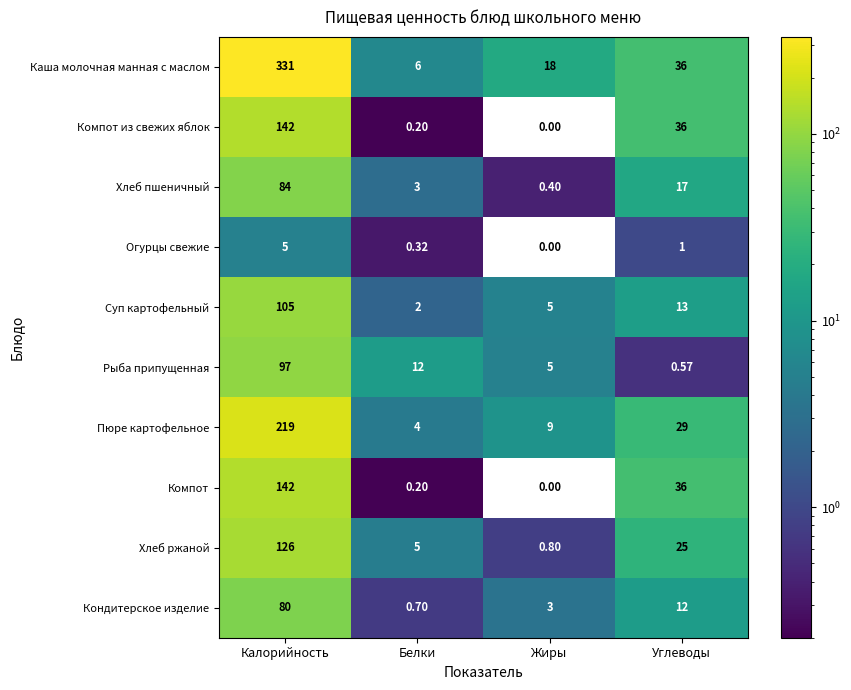

Rank the categories by Компот value from lowest to highest.

Жиры, Белки, Углеводы, Калорийность